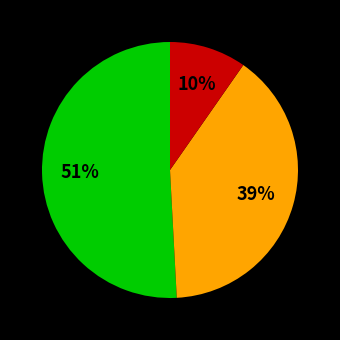

Count the number of slices in the pie.

3